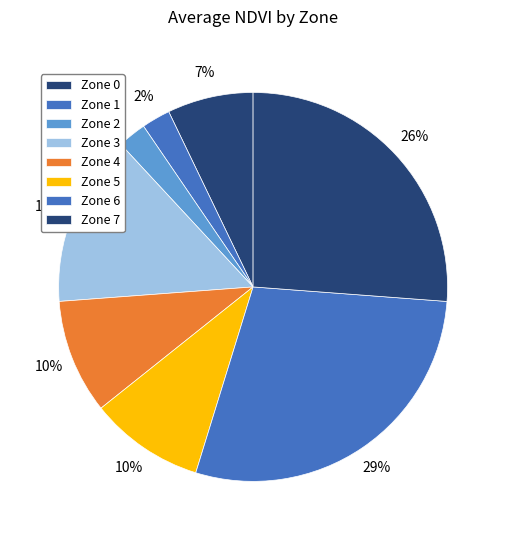

How many segments does this pie chart have?

8